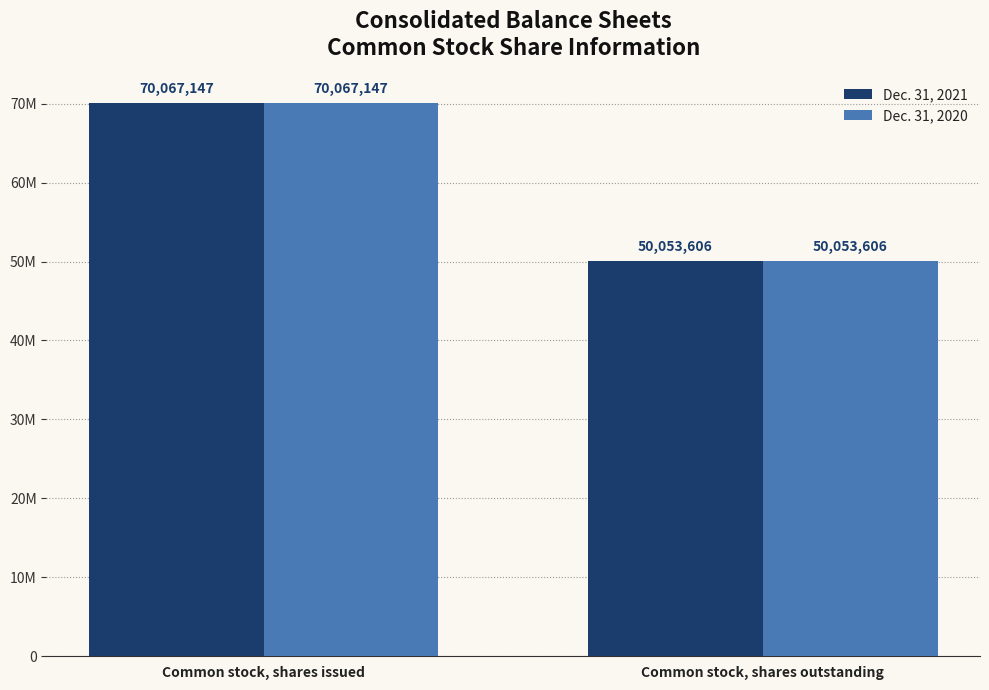

Which label corresponds to the largest value in the chart?

Common stock, shares issued